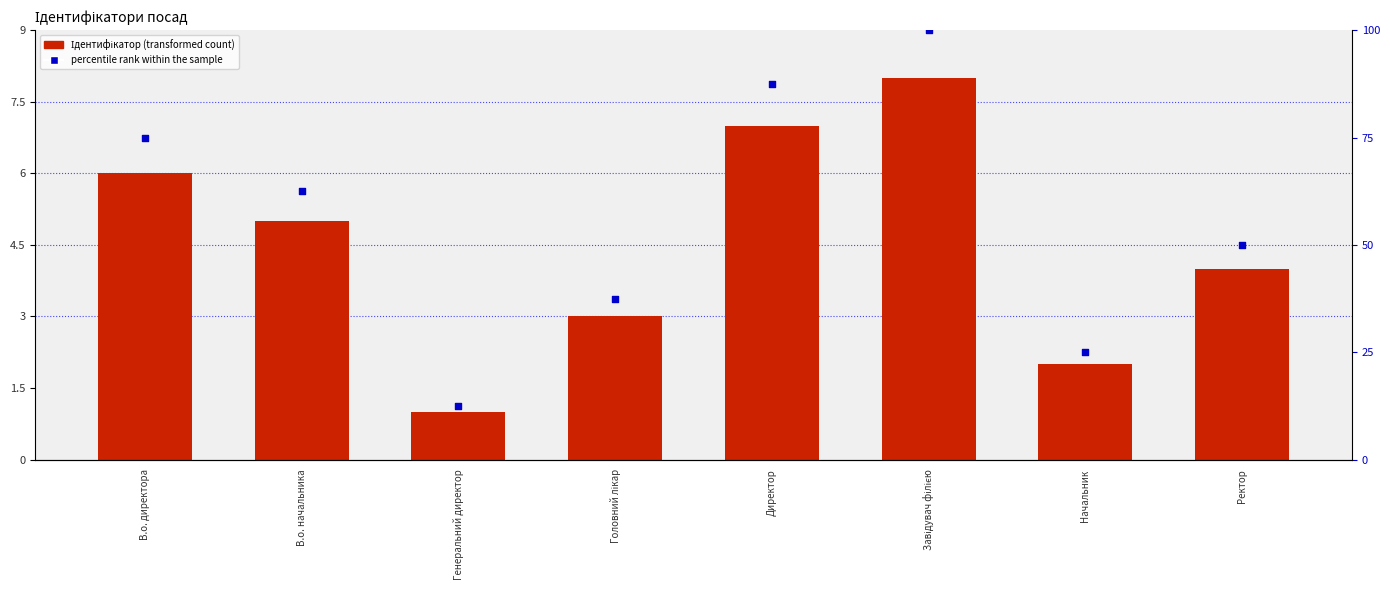

What is the total value across all series at Генеральний директор?

13.5